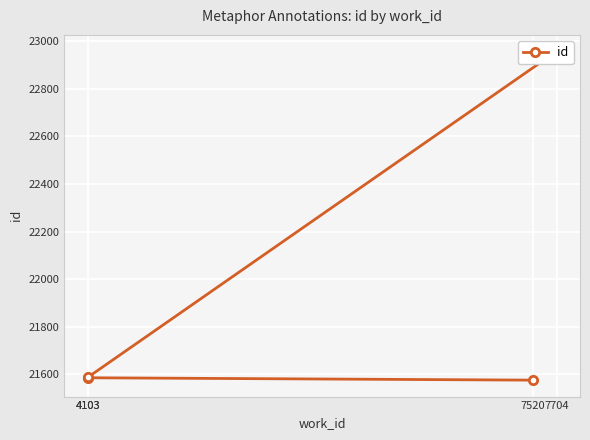

Reading left to right, what are all the values shown in this chart?

21575	21585	21587	22958